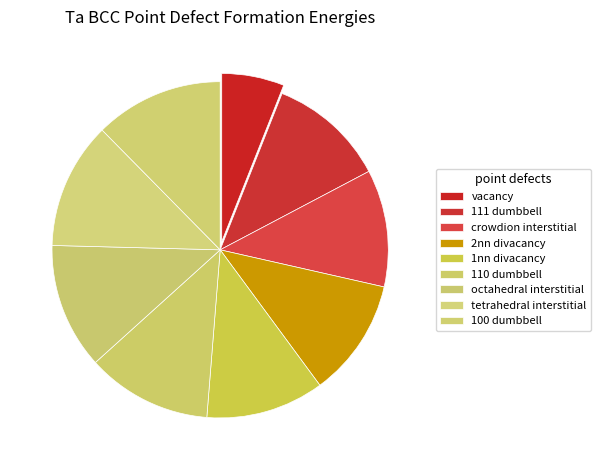

Does 111 dumbbell represent more than half of the total?

No